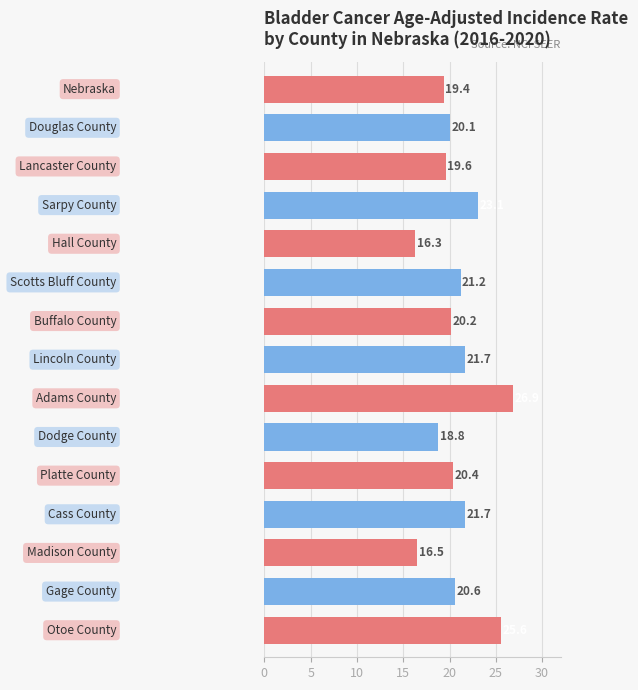

What is the maximum value shown in the chart?

26.9